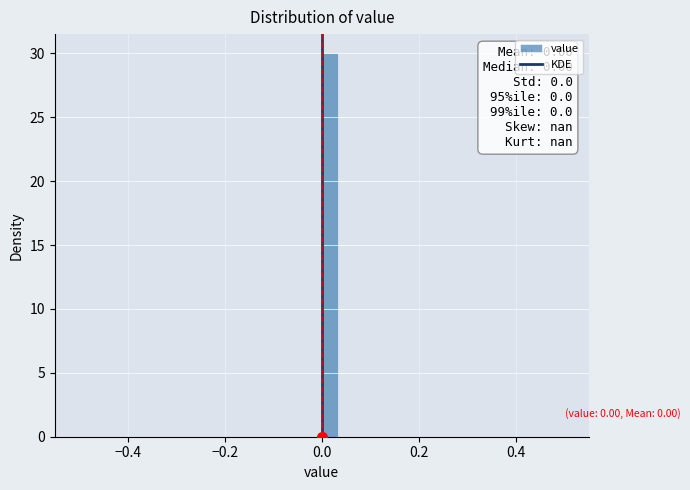

Read against the x-axis, roughly where is the centre of the tallest bar?

0.02